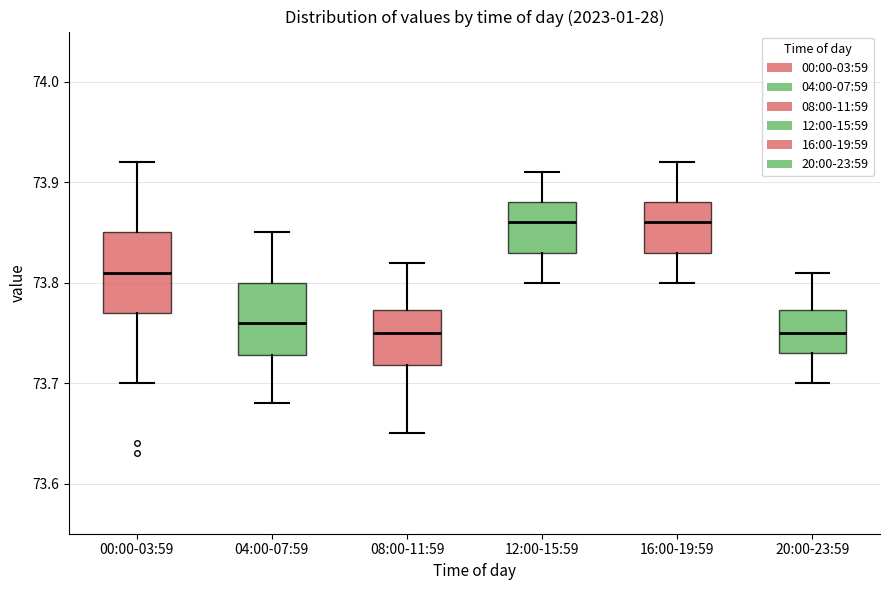

Reading left to right, read every box against the y-axis: the position of its median line, the range the box covers, and the ends of its whiskers. The values are not printed on the chart, so give them approximately, as read against the axis.

00:00-03:59: median 73.81, box 73.77 to 73.85, whiskers 73.70 to 73.92
04:00-07:59: median 73.76, box 73.73 to 73.80, whiskers 73.68 to 73.85
08:00-11:59: median 73.75, box 73.72 to 73.77, whiskers 73.65 to 73.82
12:00-15:59: median 73.86, box 73.83 to 73.88, whiskers 73.80 to 73.91
16:00-19:59: median 73.86, box 73.83 to 73.88, whiskers 73.80 to 73.92
20:00-23:59: median 73.75, box 73.73 to 73.77, whiskers 73.70 to 73.81